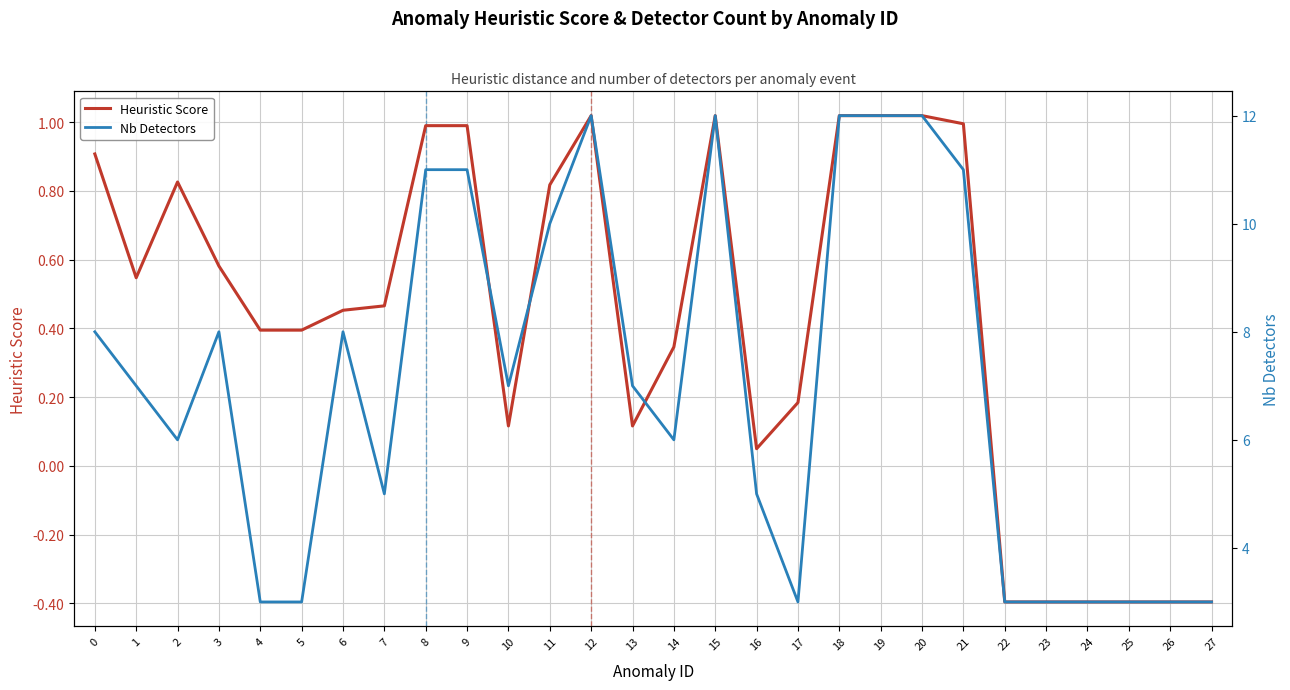

Reading left to right, list all the values displayed in this chart.

Heuristic Score: 0.9	0.5	0.8	0.6	0.4	0.4	0.5	0.5	1.0	1.0	0.1	0.8	1.0	0.1	0.3	1.0	0.0	0.2	1.0	1.0	1.0	1.0	-0.4	-0.4	-0.4	-0.4	-0.4	-0.4
Nb Detectors: 8.0	7.0	6.0	8.0	3.0	3.0	8.0	5.0	11.0	11.0	7.0	10.0	12.0	7.0	6.0	12.0	5.0	3.0	12.0	12.0	12.0	11.0	3.0	3.0	3.0	3.0	3.0	3.0